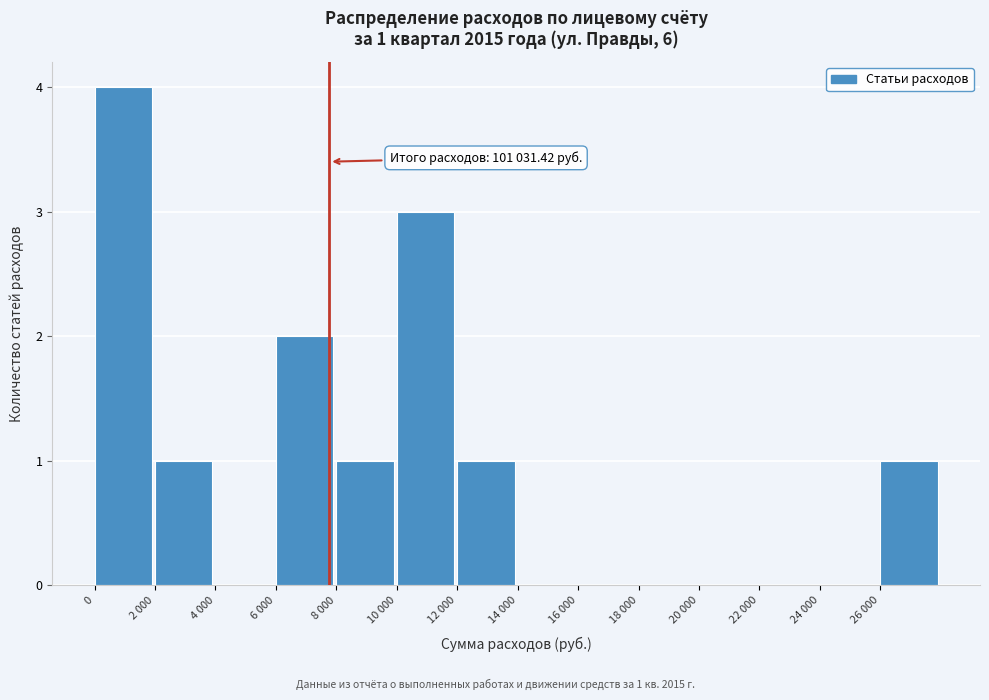

Reading left to right, list all the values displayed in this chart.

0=4	2 000=1	4 000=0	6 000=2	8 000=1	10 000=3	12 000=1	14 000=0	16 000=0	18 000=0	20 000=0	22 000=0	24 000=0	26 000=1